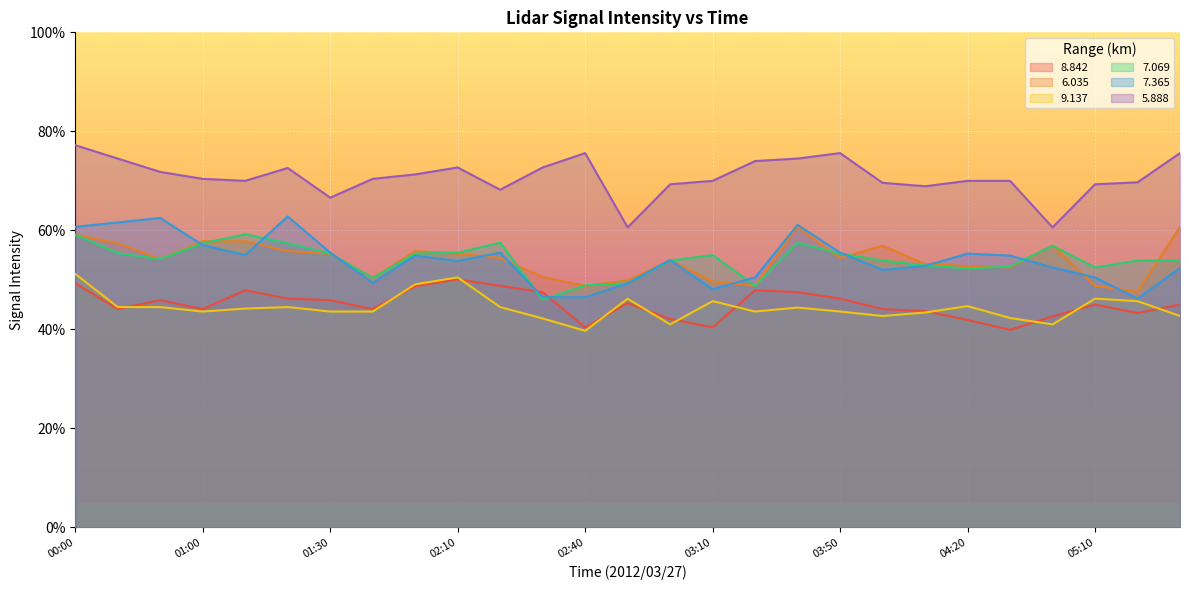

What position from the right is 05:30?

1